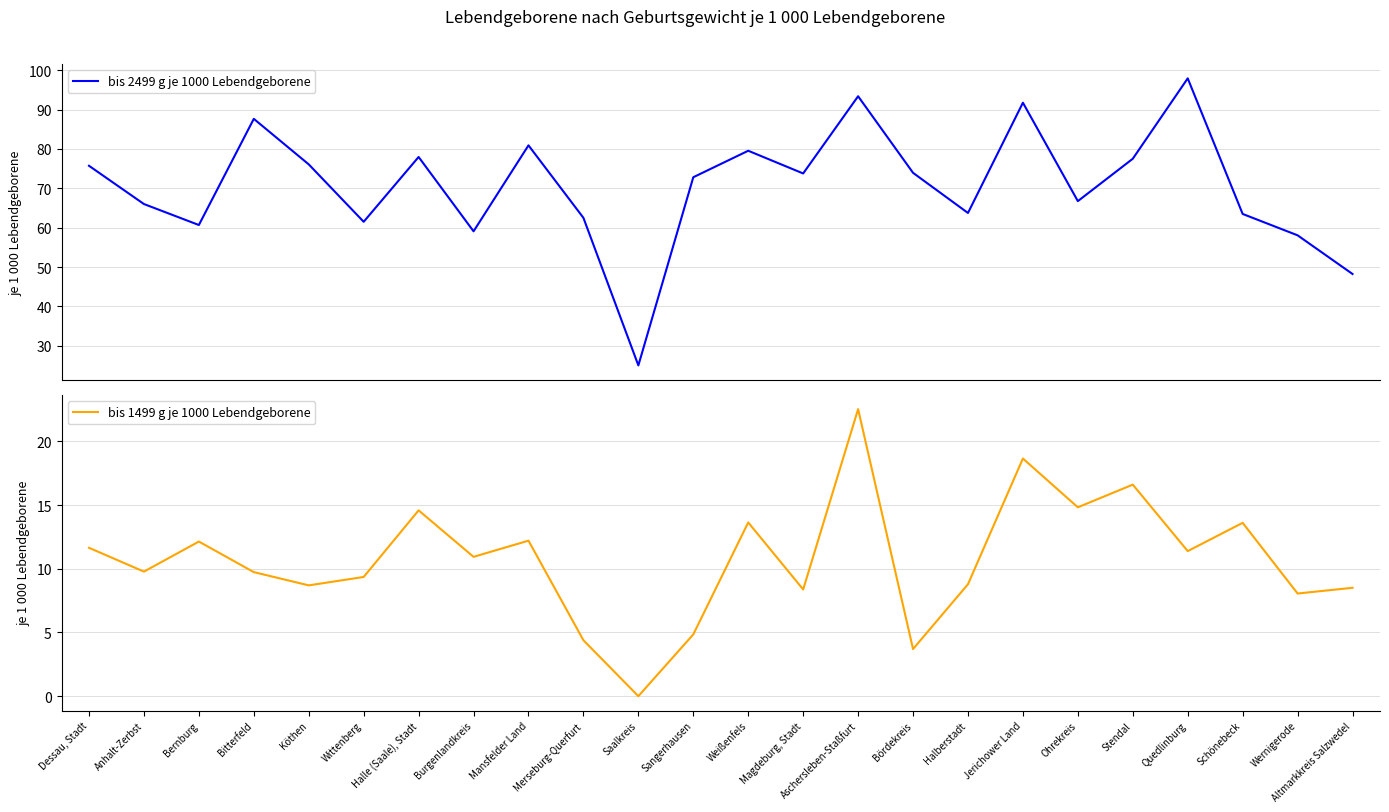

Which has a higher value, Aschersleben-Staßfurt or Köthen?

Aschersleben-Staßfurt